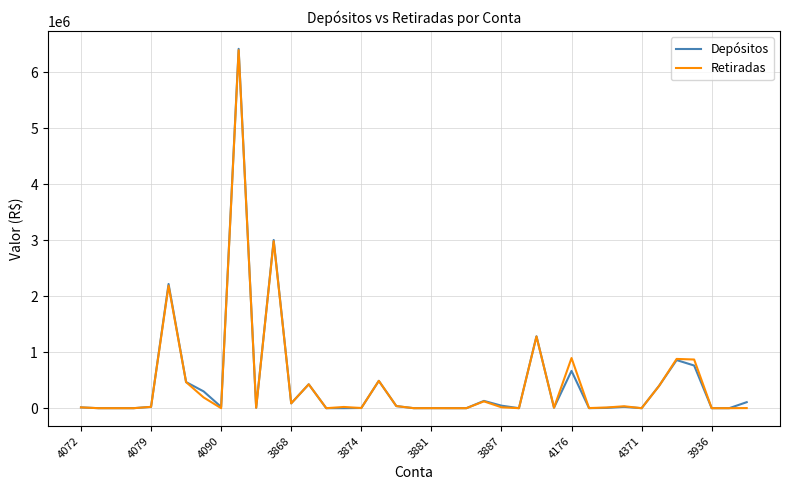

Which series has the widest spread of values?

Depósitos